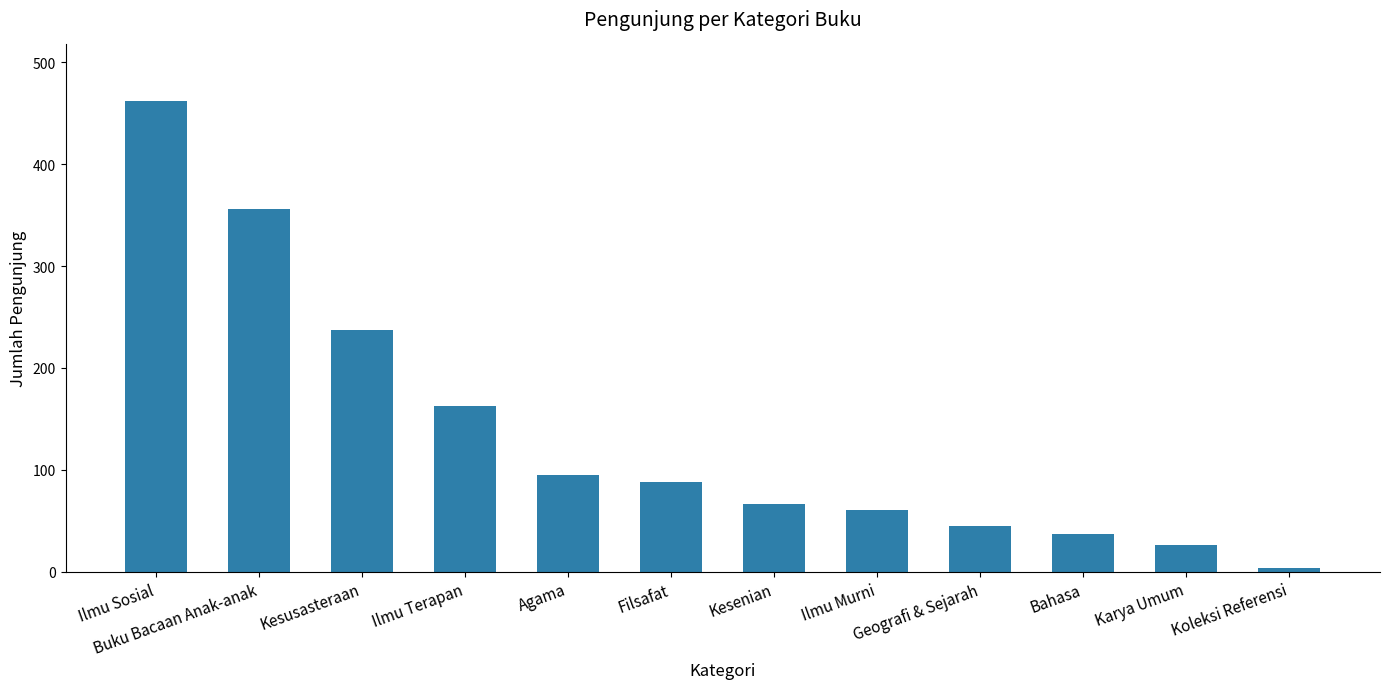

At which label is the value closest to 233?

Kesusasteraan